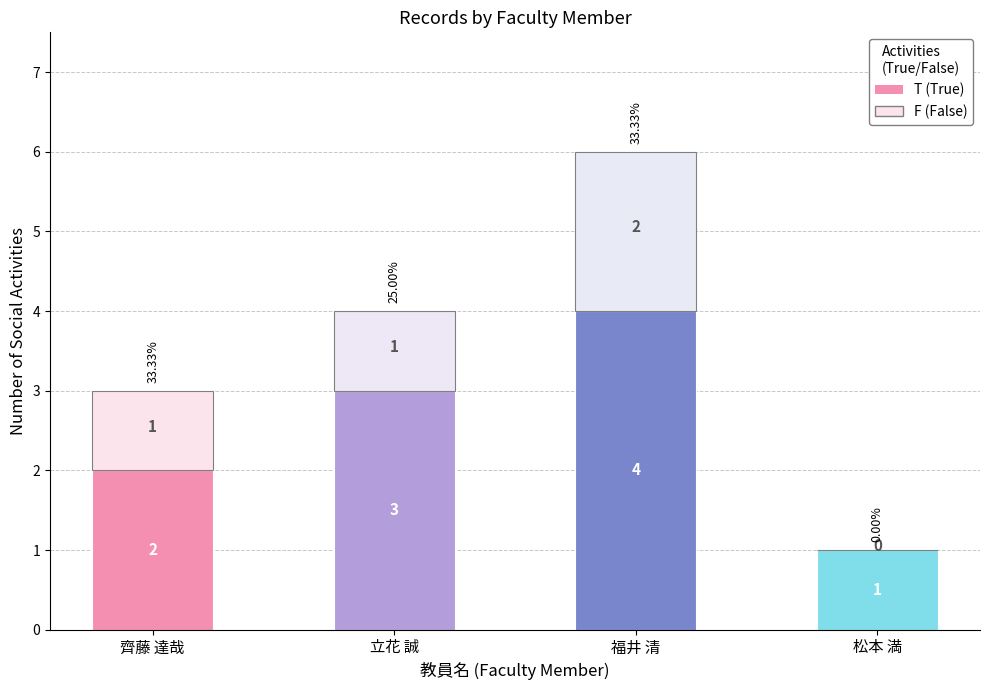

Are the bars horizontal?

No